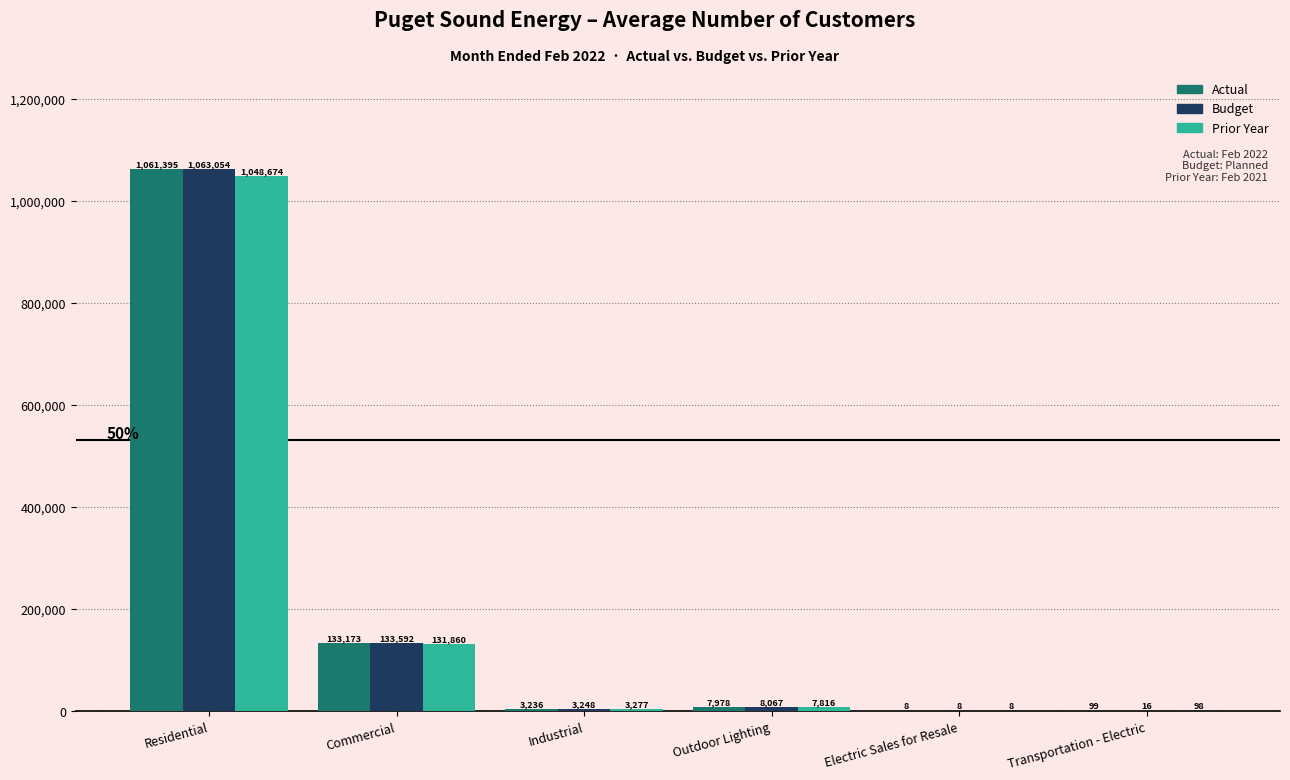

At which label does Actual reach its peak?

Residential